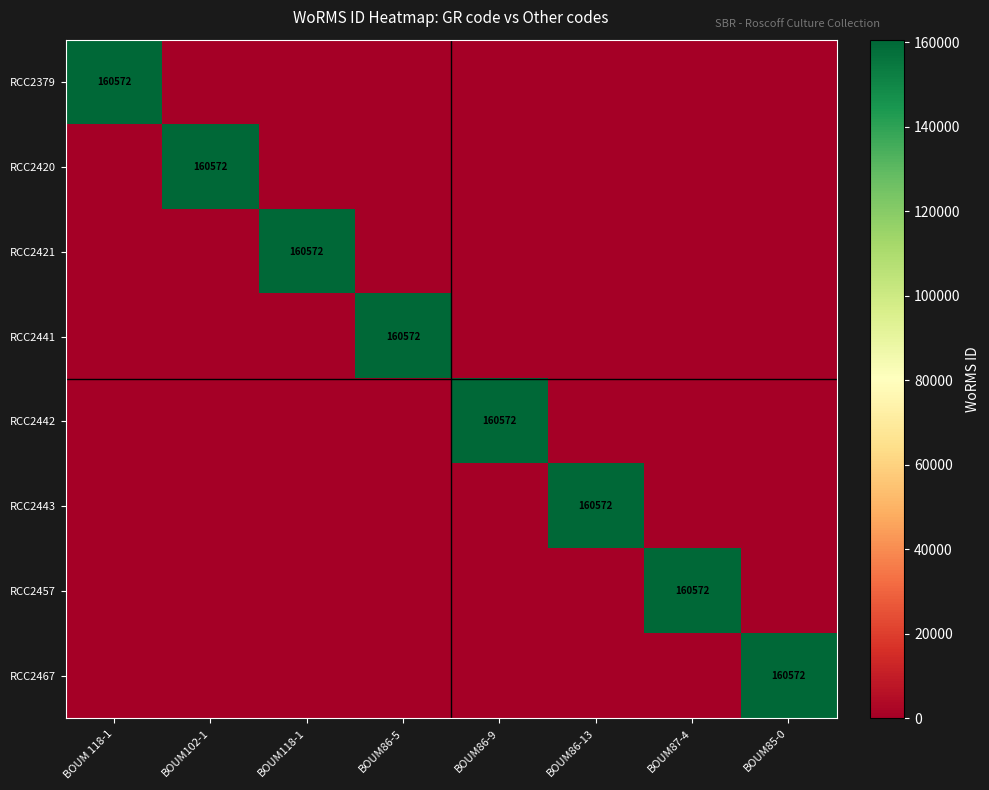

At which category does the chart reach its minimum across all series?

BOUM102-1